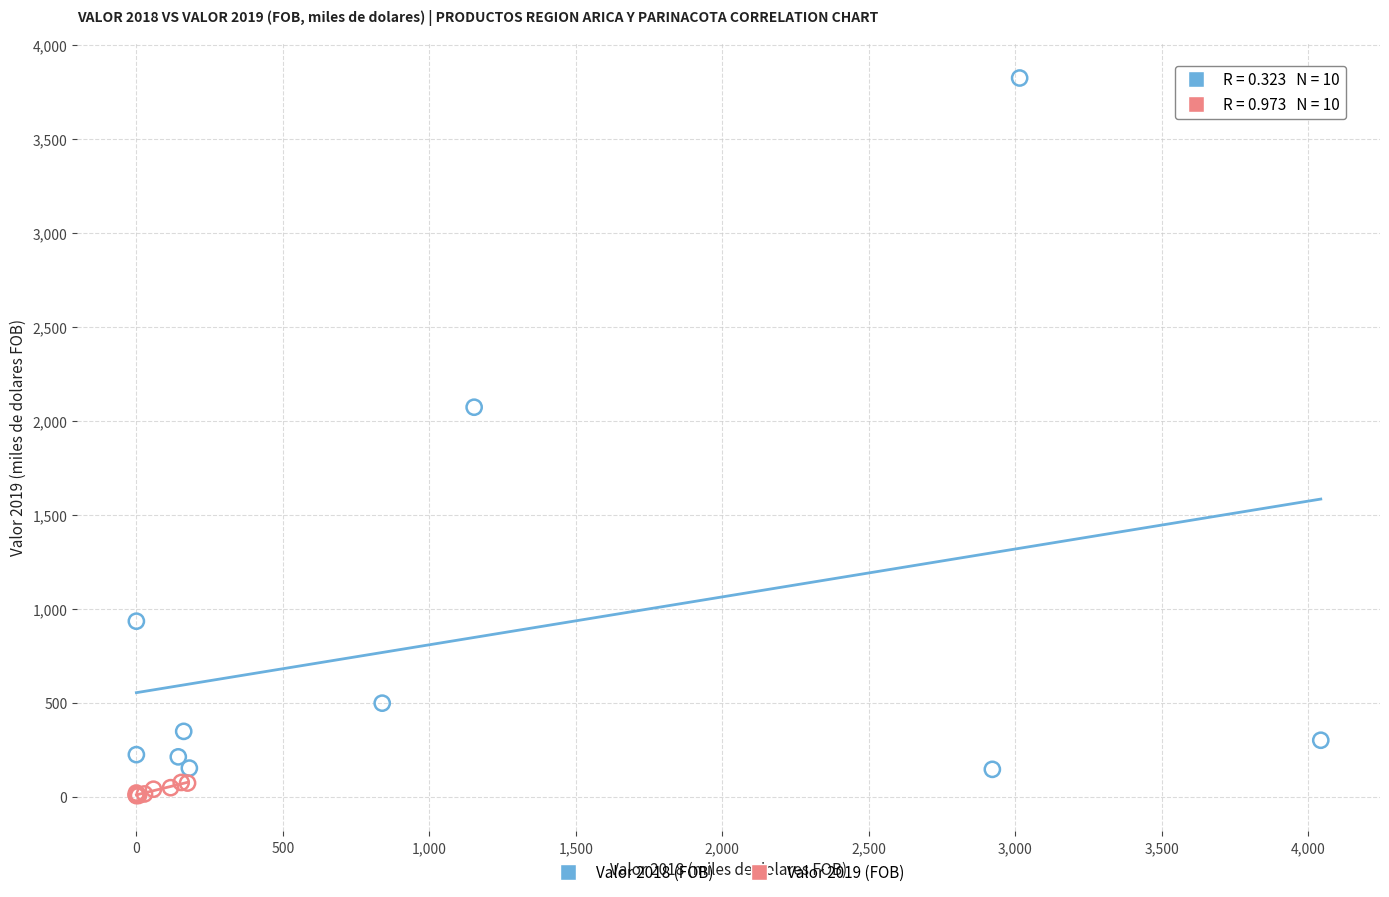

Which series has the largest Y range (max minus min)?

Valor 2018 (FOB)